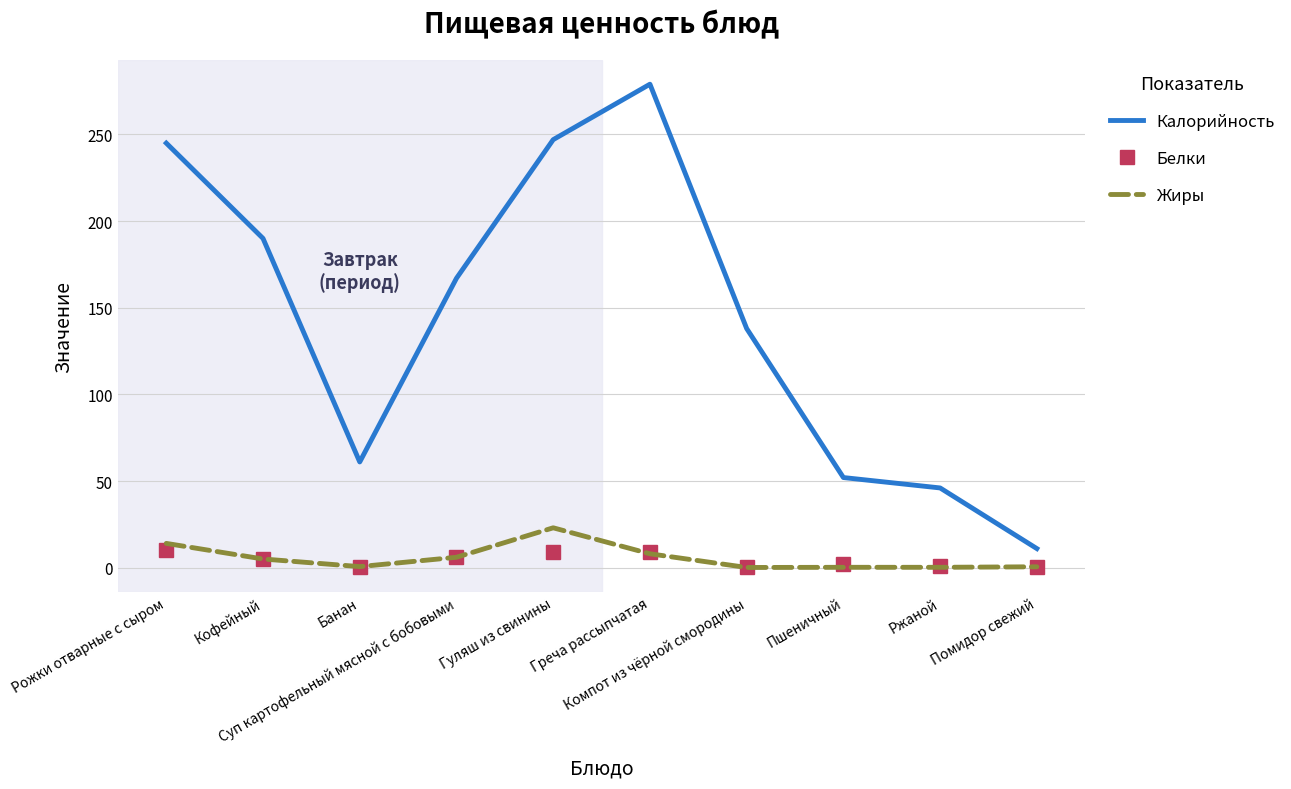

What value does the Жиры series have at Помидор свежий?

0.5